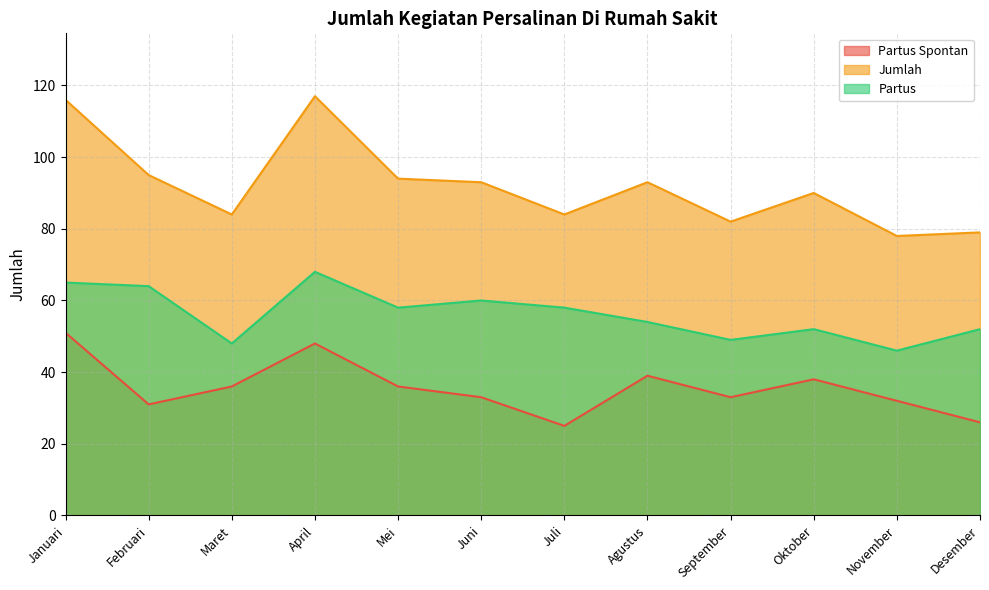

What is the value of the Partus point at the 12th from the left?

52